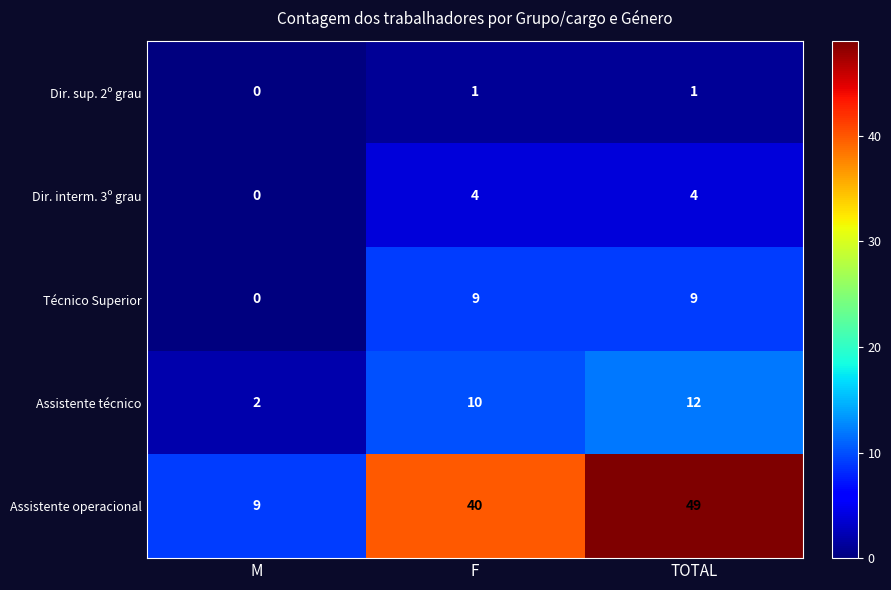

Reading left to right, extract all data points from this chart.

Dir. sup. 2º grau: 0	1	1
Dir. interm. 3º grau: 0	4	4
Técnico Superior: 0	9	9
Assistente técnico: 2	10	12
Assistente operacional: 9	40	49